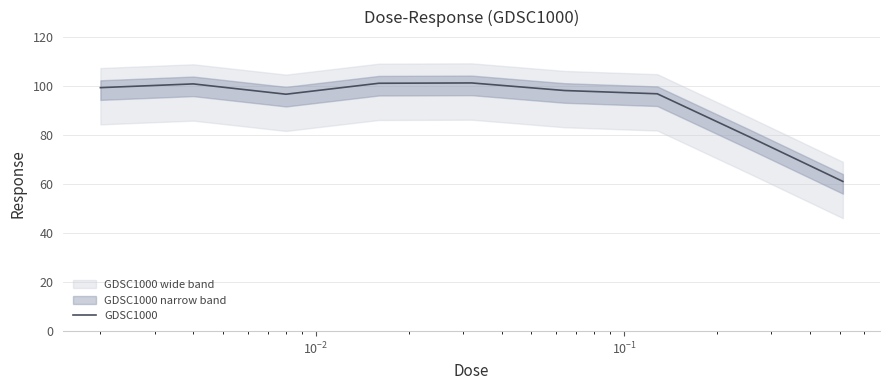

How many data points does each series have?

9